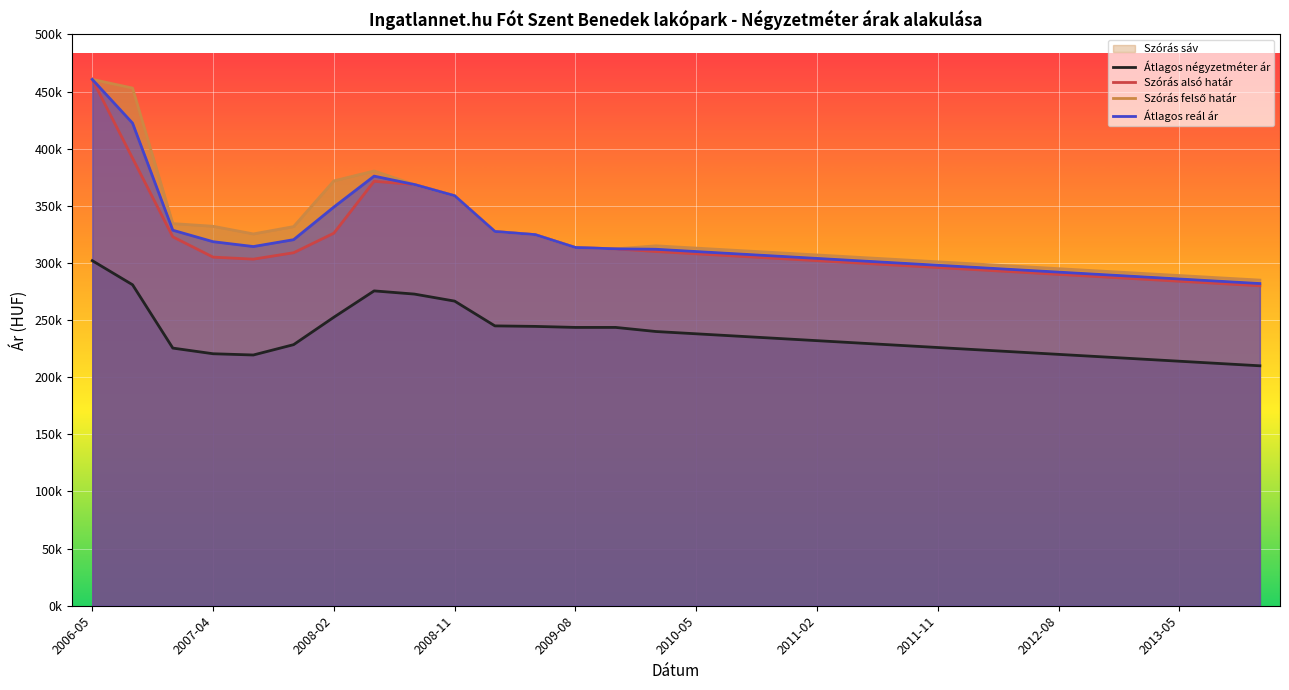

What is the label of the 13th point from the right?

2010-11